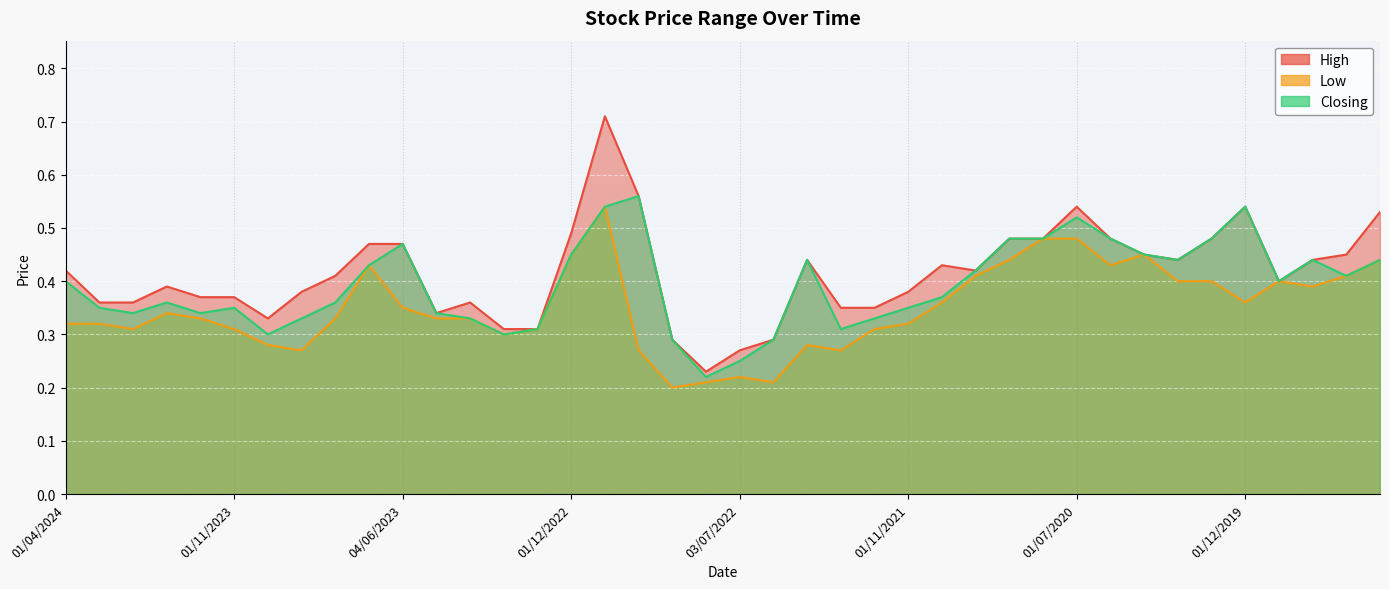

Reading left to right, extract all data points from this chart.

High: 0.4	0.4	0.4	0.4	0.4	0.4	0.3	0.4	0.4	0.5	0.5	0.3	0.4	0.3	0.3	0.5	0.7	0.6	0.3	0.2	0.3	0.3	0.4	0.3	0.3	0.4	0.4	0.4	0.5	0.5	0.5	0.5	0.5	0.4	0.5	0.5	0.4	0.4	0.5	0.5
Low: 0.3	0.3	0.3	0.3	0.3	0.3	0.3	0.3	0.3	0.4	0.3	0.3	0.3	0.3	0.3	0.5	0.5	0.3	0.2	0.2	0.2	0.2	0.3	0.3	0.3	0.3	0.4	0.4	0.4	0.5	0.5	0.4	0.5	0.4	0.4	0.4	0.4	0.4	0.4	0.4
Closing: 0.4	0.3	0.3	0.4	0.3	0.3	0.3	0.3	0.4	0.4	0.5	0.3	0.3	0.3	0.3	0.5	0.5	0.6	0.3	0.2	0.2	0.3	0.4	0.3	0.3	0.3	0.4	0.4	0.5	0.5	0.5	0.5	0.5	0.4	0.5	0.5	0.4	0.4	0.4	0.4